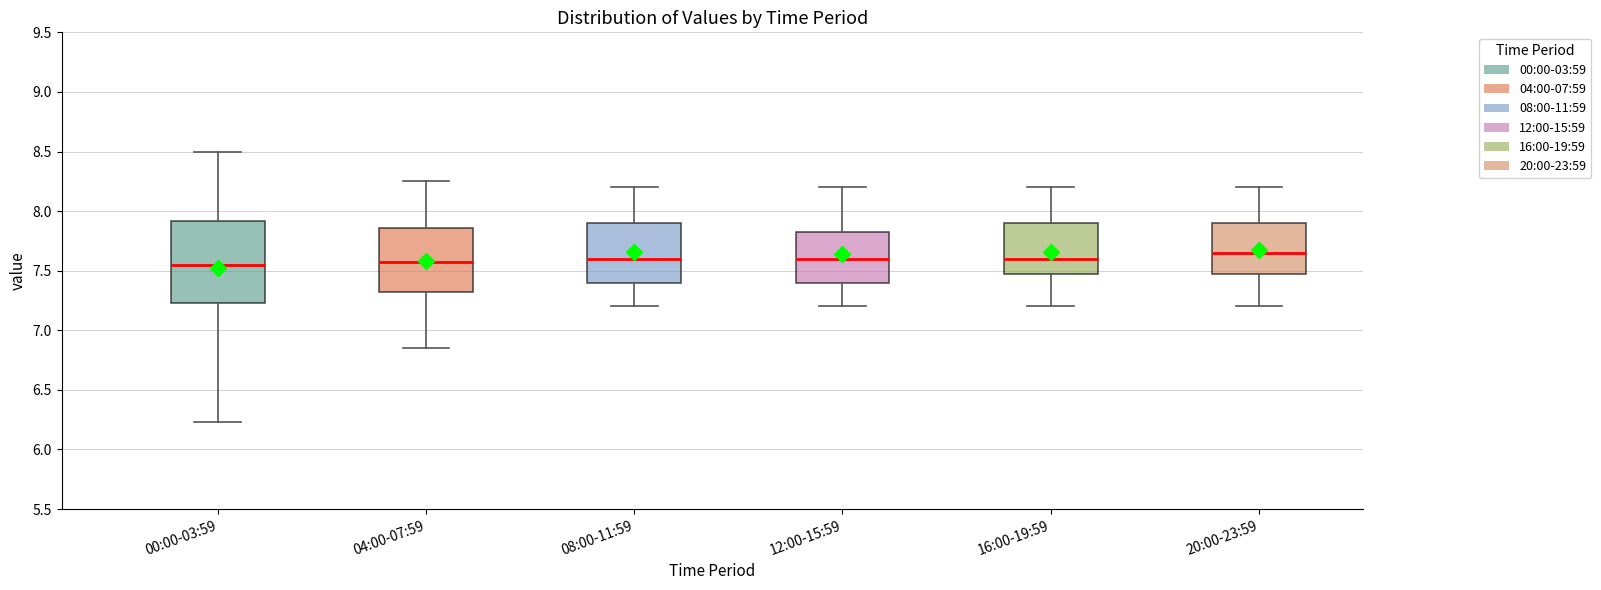

Comparing the boxes themselves (not the whiskers), which one is the tallest?

00:00-03:59